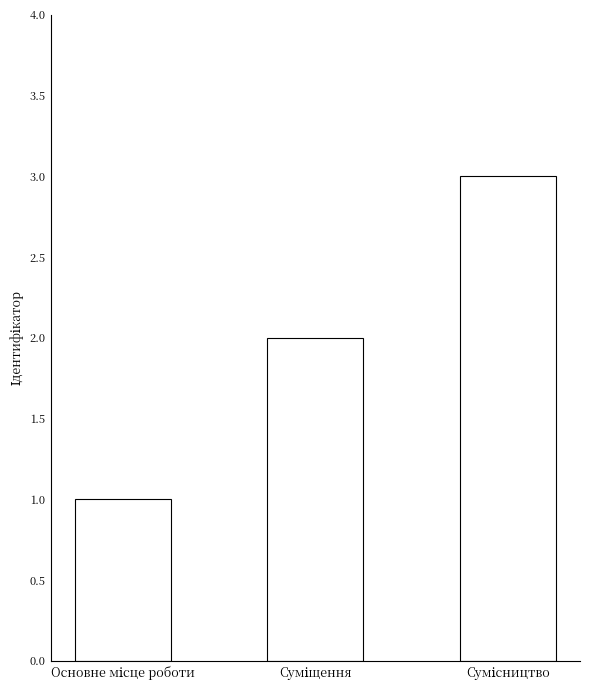

What is the greatest value displayed?

3